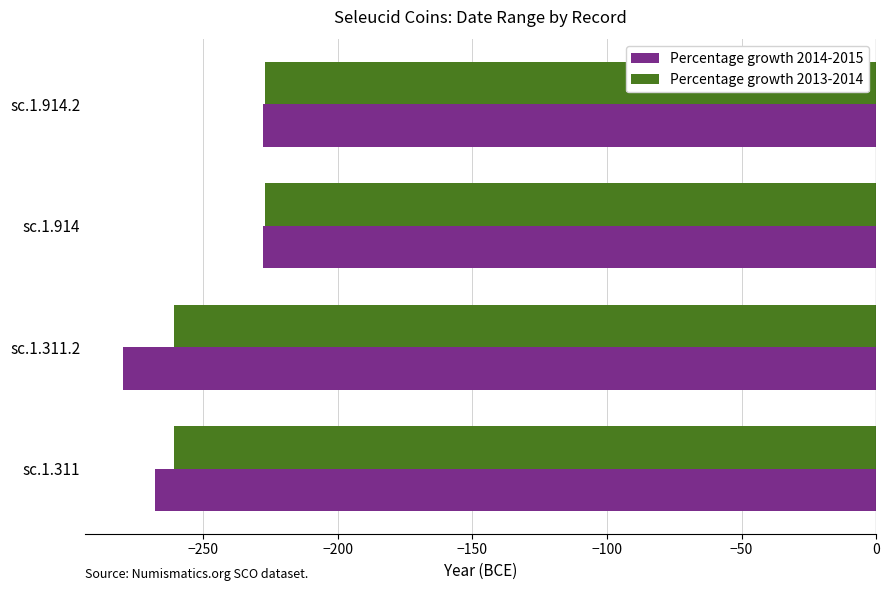

The value of Percentage growth 2014-2015 at sc.1.914.2 is -157. True or false?

False